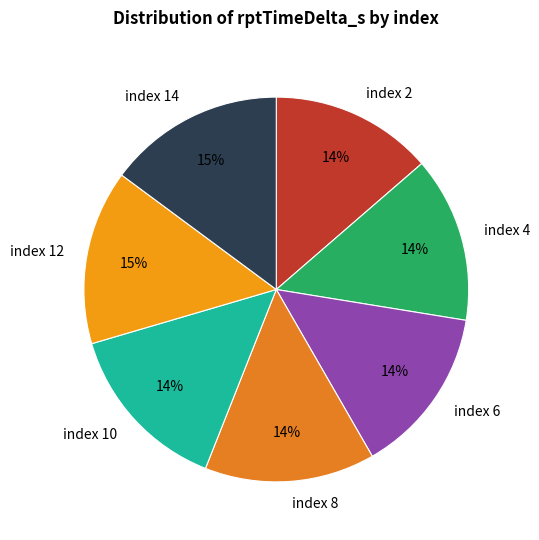

Is it true that index 4 is 14% of the pie?

True